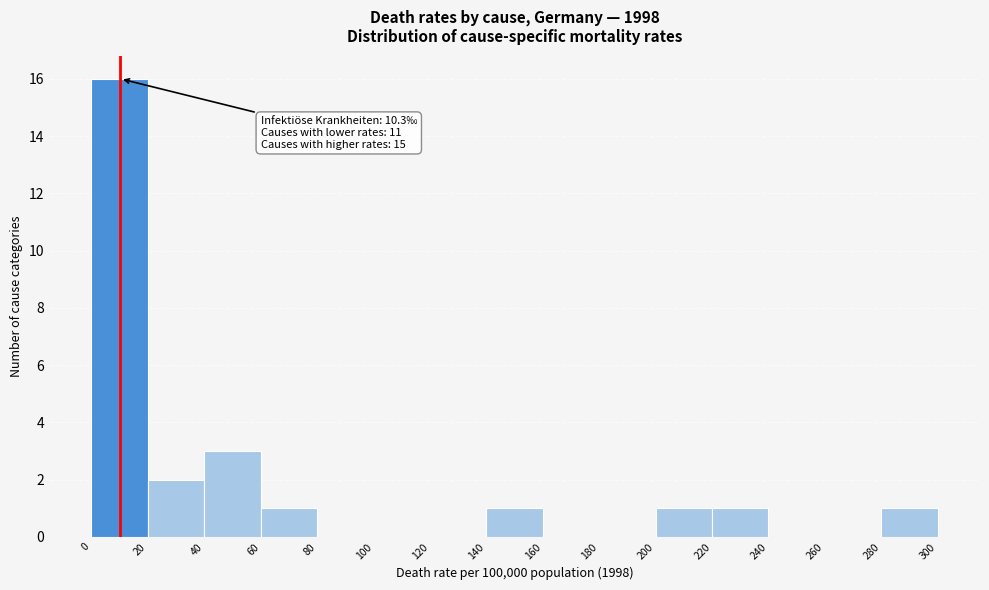

Which range on the x-axis has the tallest bar?

0 to 20